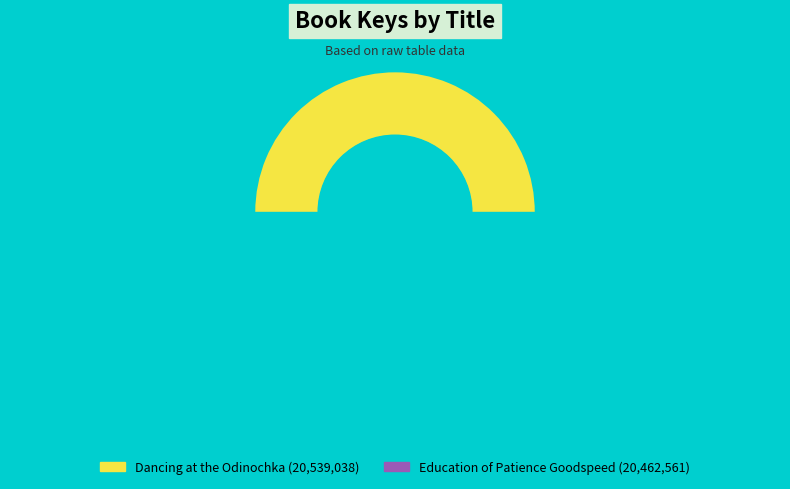

To the nearest percent, what is the average slice percentage?

50%